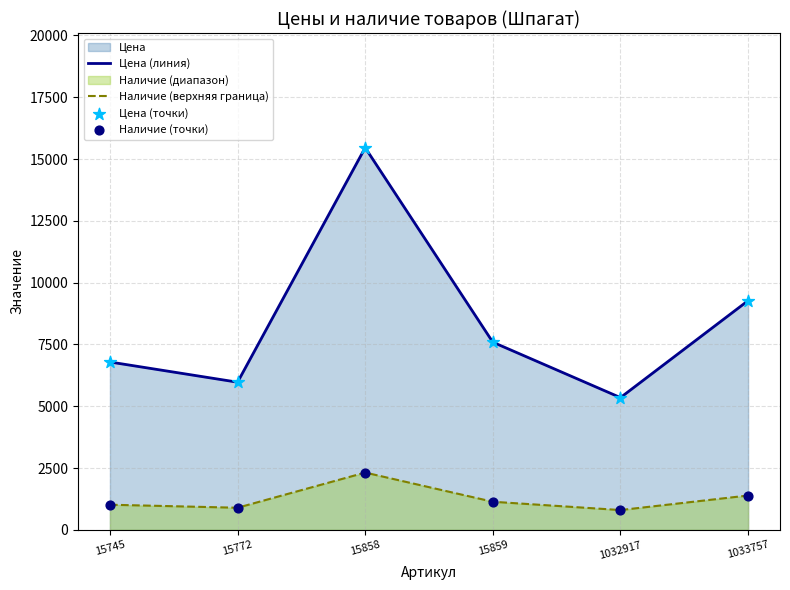

Which series reaches the minimum Y coordinate?

Наличие (верхняя граница)